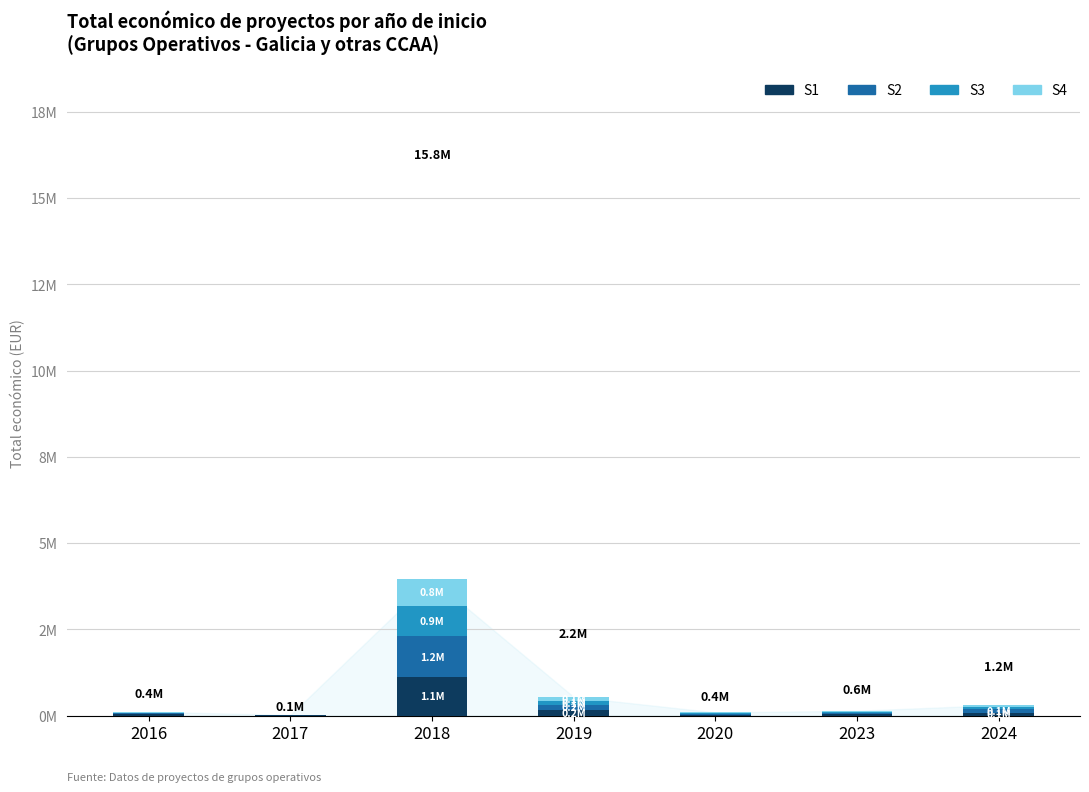

Are the bars horizontal?

No